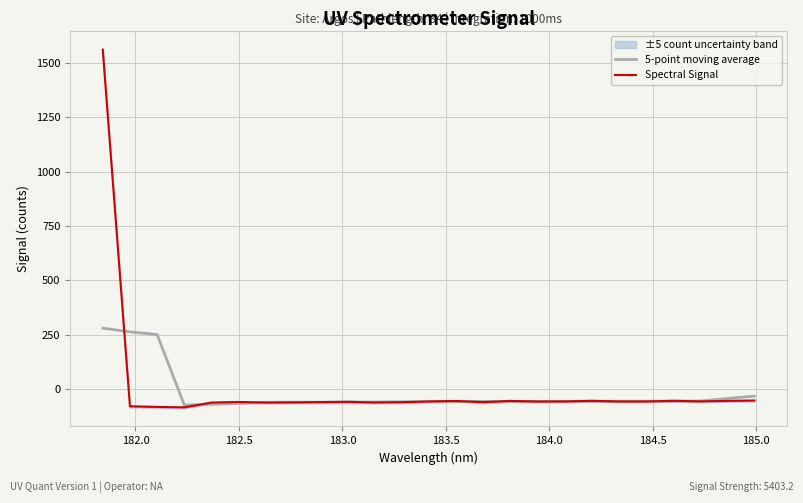

Reading left to right, transcribe all the data shown in this chart.

5-point moving average: 279.5	262.5	249.9	-74.4	-70.9	-66.7	-61.9	-61.2	-61.6	-61.2	-60.3	-59.3	-59.6	-58.2	-57.6	-57.6	-57.5	-56.8	-57.3	-56.7	-56.6	-56.7	-55.8	-44.3	-33.3
Spectral Signal: 1560.8	-80.3	-83.1	-85.0	-63.1	-60.3	-63.0	-62.3	-60.8	-59.4	-62.6	-61.1	-57.7	-55.6	-61.1	-55.5	-58.1	-57.8	-54.9	-57.9	-57.9	-54.9	-57.4	-55.3	-53.7